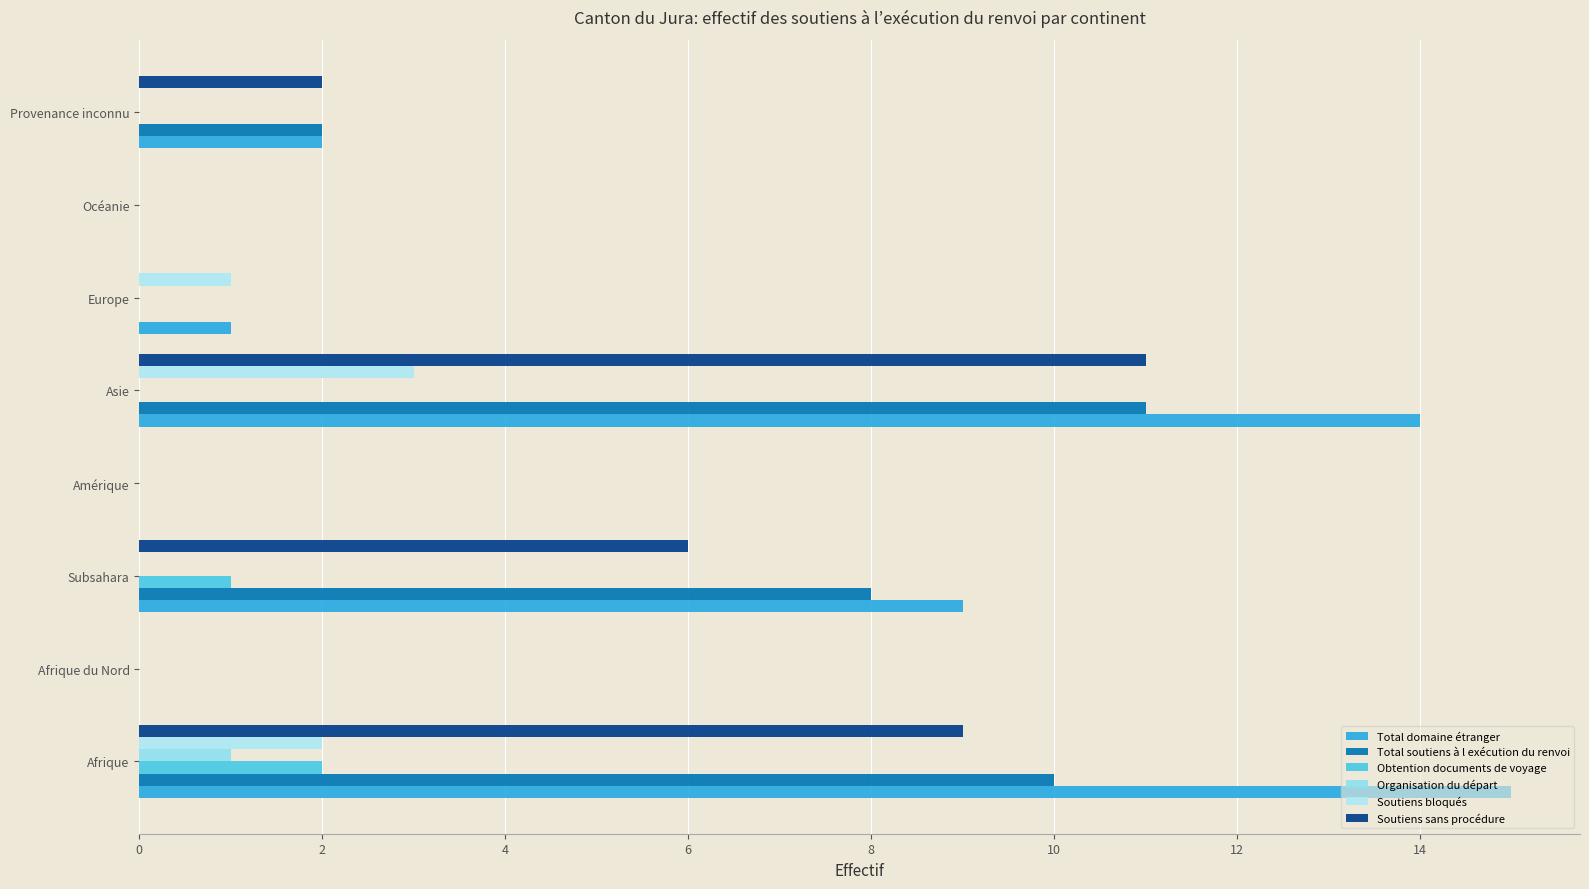

How many Soutiens bloqués values are between 0 and 2?

7